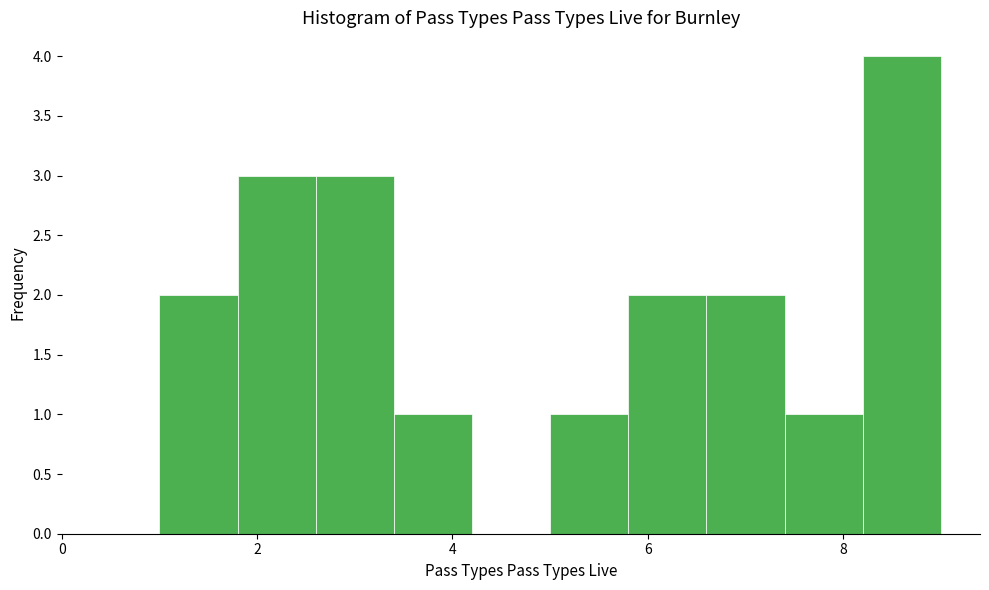

Reading left to right, transcribe this chart: for each bar, give the range it covers on the x-axis and its height. The values are not printed on the chart, so give them approximately, as read against the axis.

1.0 to 1.8: 2
1.8 to 2.6: 3
2.6 to 3.4: 3
3.4 to 4.2: 1
4.2 to 5.0: 0
5.0 to 5.8: 1
5.8 to 6.6: 2
6.6 to 7.4: 2
7.4 to 8.2: 1
8.2 to 9.0: 4